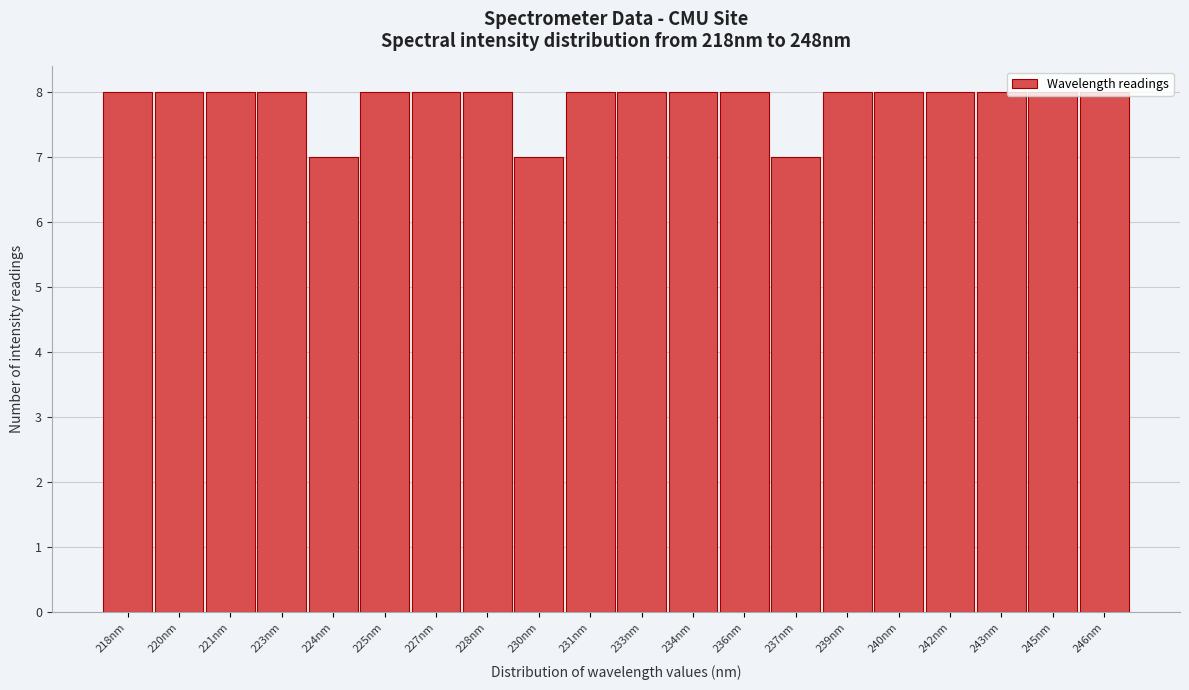

What is the sum of all values?

157